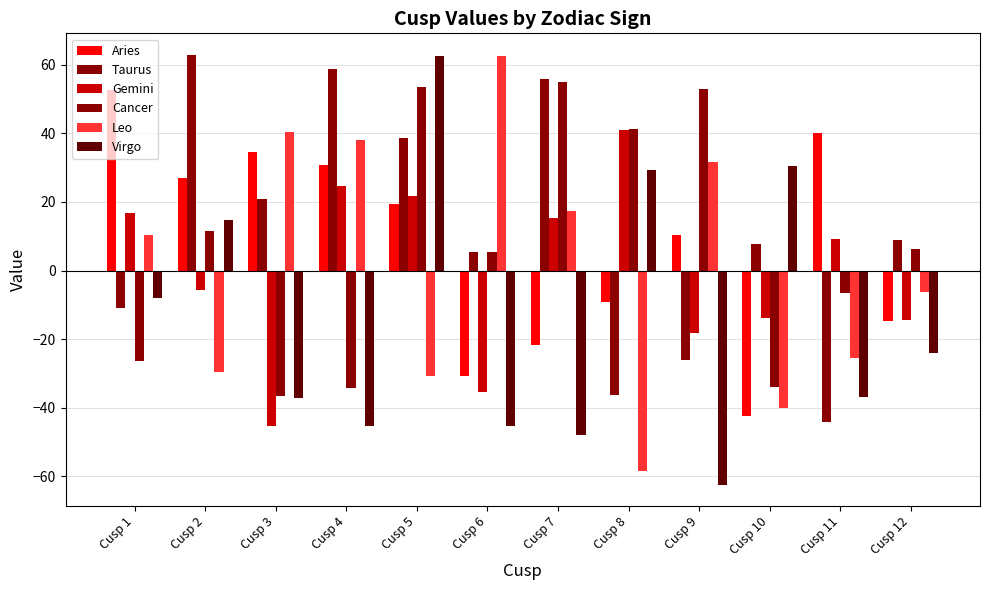

How many values in Leo are above zero?

6